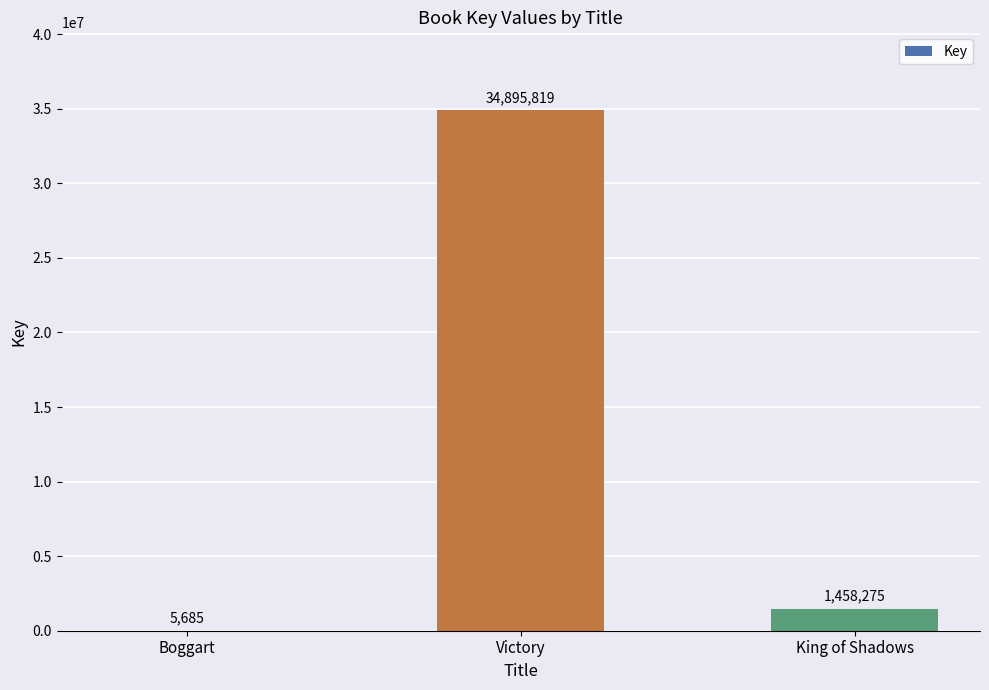

Read the value at Victory.

34895819